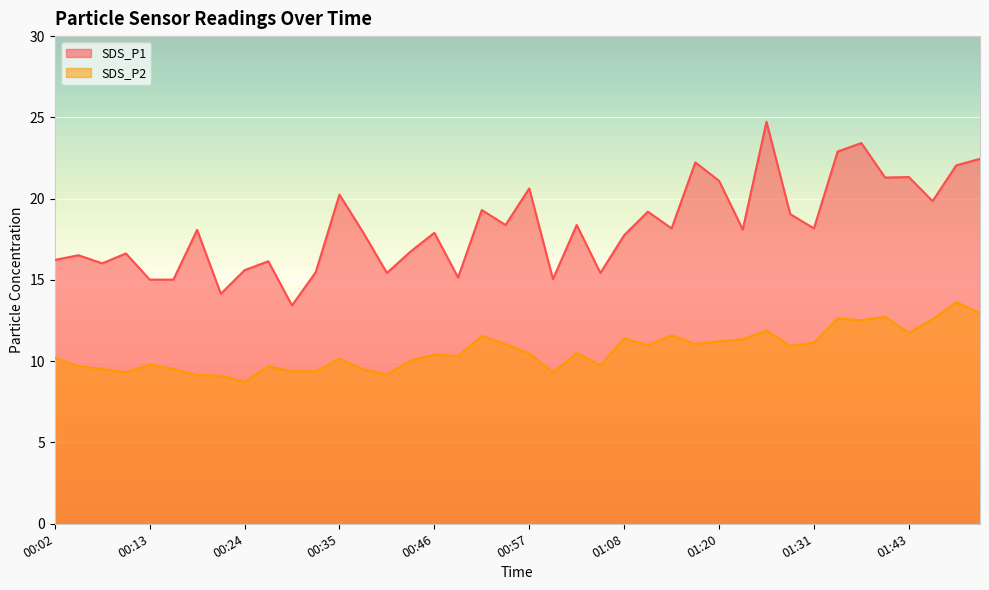

Which category has the lowest value in the SDS_P2 series?

00:24